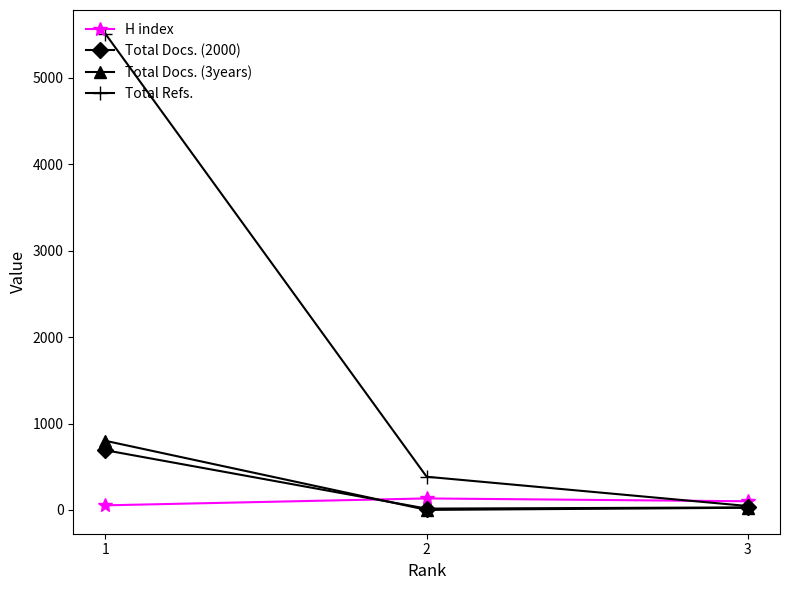

Is the value of Total Refs. at 2 greater than the value of H index at 1?

Yes